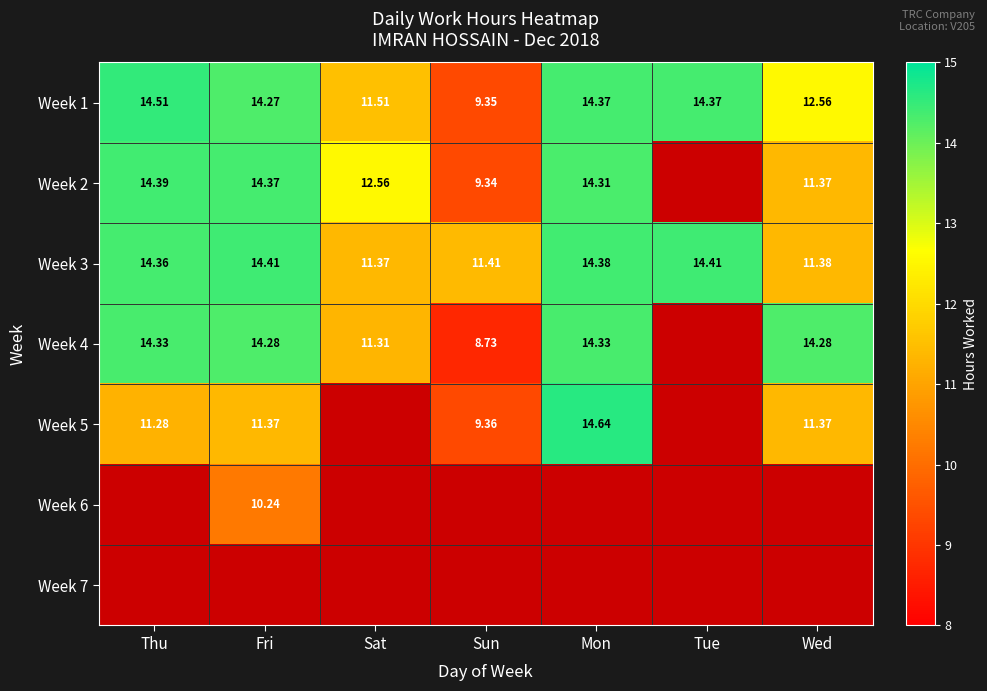

At which label does Week 1 first exceed 14?

Thu